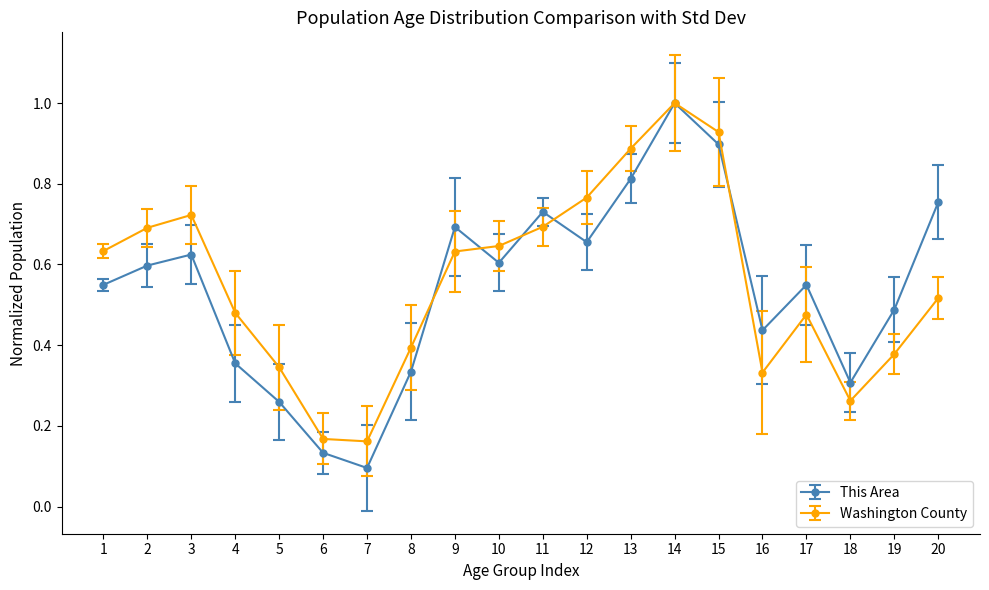

At which category does This Area reach its first local valley?

7